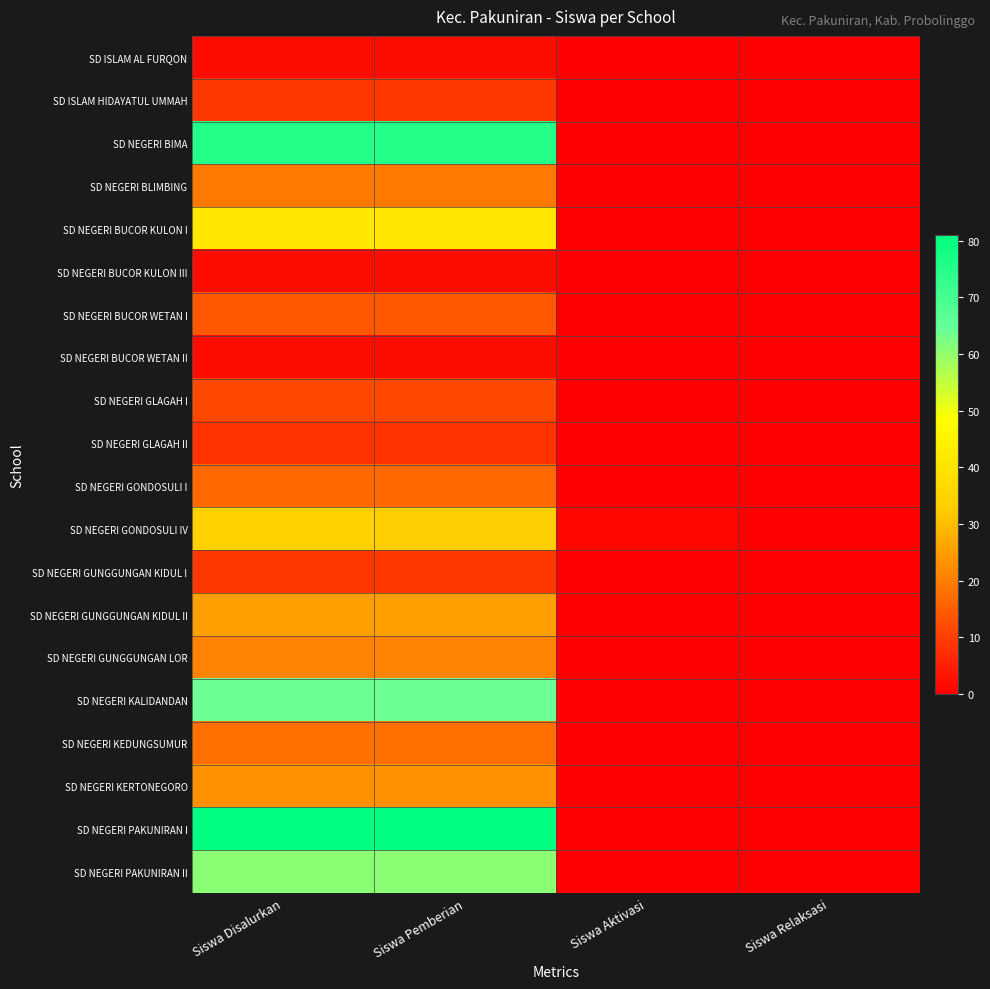

Reading left to right, what are all the values shown in this chart?

SD ISLAM AL FURQON: Siswa Disalurkan=2	Siswa Pemberian=2	Siswa Aktivasi=0	Siswa Relaksasi=0
SD ISLAM HIDAYATUL UMMAH: Siswa Disalurkan=9	Siswa Pemberian=9	Siswa Aktivasi=0	Siswa Relaksasi=0
SD NEGERI BIMA: Siswa Disalurkan=75	Siswa Pemberian=75	Siswa Aktivasi=0	Siswa Relaksasi=0
SD NEGERI BLIMBING: Siswa Disalurkan=19	Siswa Pemberian=19	Siswa Aktivasi=0	Siswa Relaksasi=0
SD NEGERI BUCOR KULON I: Siswa Disalurkan=41	Siswa Pemberian=41	Siswa Aktivasi=0	Siswa Relaksasi=0
SD NEGERI BUCOR KULON III: Siswa Disalurkan=2	Siswa Pemberian=2	Siswa Aktivasi=0	Siswa Relaksasi=0
SD NEGERI BUCOR WETAN I: Siswa Disalurkan=14	Siswa Pemberian=14	Siswa Aktivasi=0	Siswa Relaksasi=0
SD NEGERI BUCOR WETAN II: Siswa Disalurkan=2	Siswa Pemberian=2	Siswa Aktivasi=0	Siswa Relaksasi=0
SD NEGERI GLAGAH I: Siswa Disalurkan=12	Siswa Pemberian=12	Siswa Aktivasi=0	Siswa Relaksasi=0
SD NEGERI GLAGAH II: Siswa Disalurkan=8	Siswa Pemberian=8	Siswa Aktivasi=0	Siswa Relaksasi=0
SD NEGERI GONDOSULI I: Siswa Disalurkan=17	Siswa Pemberian=17	Siswa Aktivasi=0	Siswa Relaksasi=0
SD NEGERI GONDOSULI IV: Siswa Disalurkan=34	Siswa Pemberian=33	Siswa Aktivasi=1	Siswa Relaksasi=0
SD NEGERI GUNGGUNGAN KIDUL I: Siswa Disalurkan=9	Siswa Pemberian=9	Siswa Aktivasi=0	Siswa Relaksasi=0
SD NEGERI GUNGGUNGAN KIDUL II: Siswa Disalurkan=25	Siswa Pemberian=25	Siswa Aktivasi=0	Siswa Relaksasi=0
SD NEGERI GUNGGUNGAN LOR: Siswa Disalurkan=21	Siswa Pemberian=21	Siswa Aktivasi=0	Siswa Relaksasi=0
SD NEGERI KALIDANDAN: Siswa Disalurkan=64	Siswa Pemberian=64	Siswa Aktivasi=0	Siswa Relaksasi=0
SD NEGERI KEDUNGSUMUR: Siswa Disalurkan=18	Siswa Pemberian=18	Siswa Aktivasi=0	Siswa Relaksasi=0
SD NEGERI KERTONEGORO: Siswa Disalurkan=23	Siswa Pemberian=23	Siswa Aktivasi=0	Siswa Relaksasi=0
SD NEGERI PAKUNIRAN I: Siswa Disalurkan=81	Siswa Pemberian=81	Siswa Aktivasi=0	Siswa Relaksasi=0
SD NEGERI PAKUNIRAN II: Siswa Disalurkan=61	Siswa Pemberian=61	Siswa Aktivasi=0	Siswa Relaksasi=0